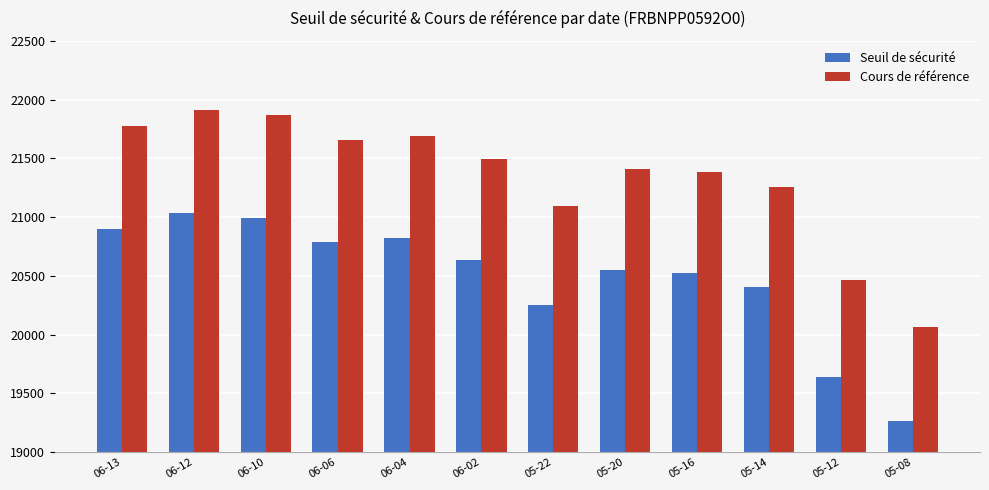

How many data points in Seuil de sécurité are less than 20632?

6